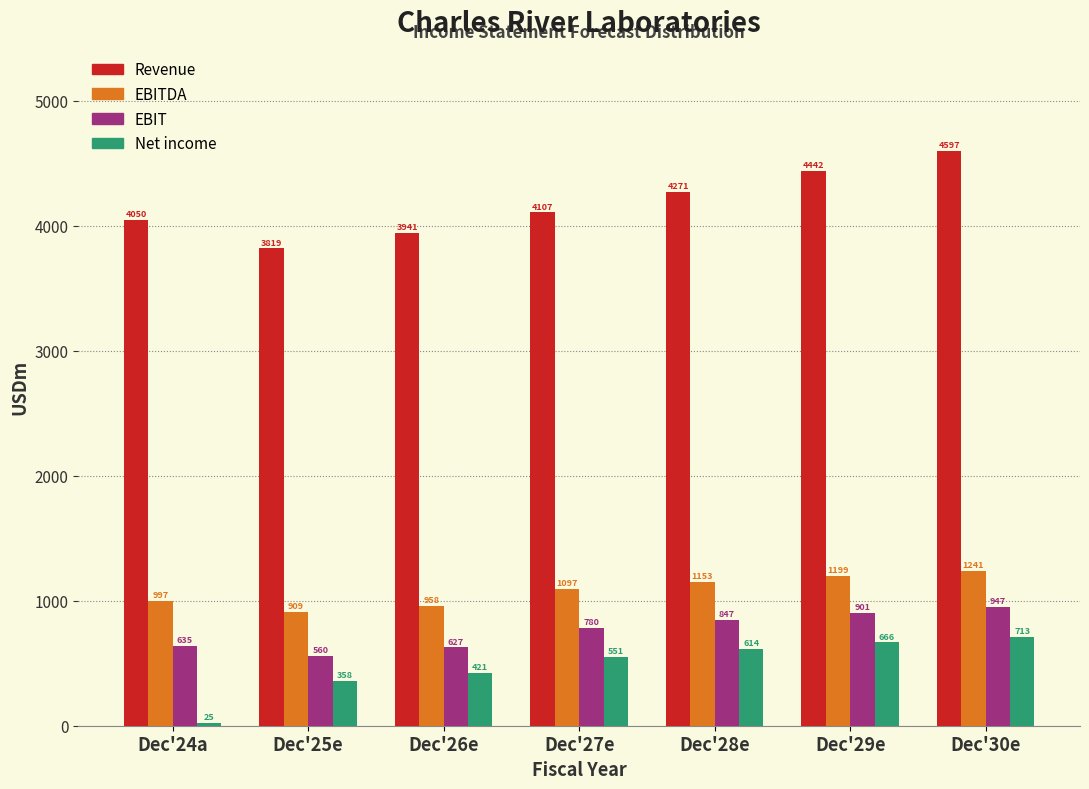

Rank the series by their maximum value, from lowest to highest.

Net income, EBIT, EBITDA, Revenue